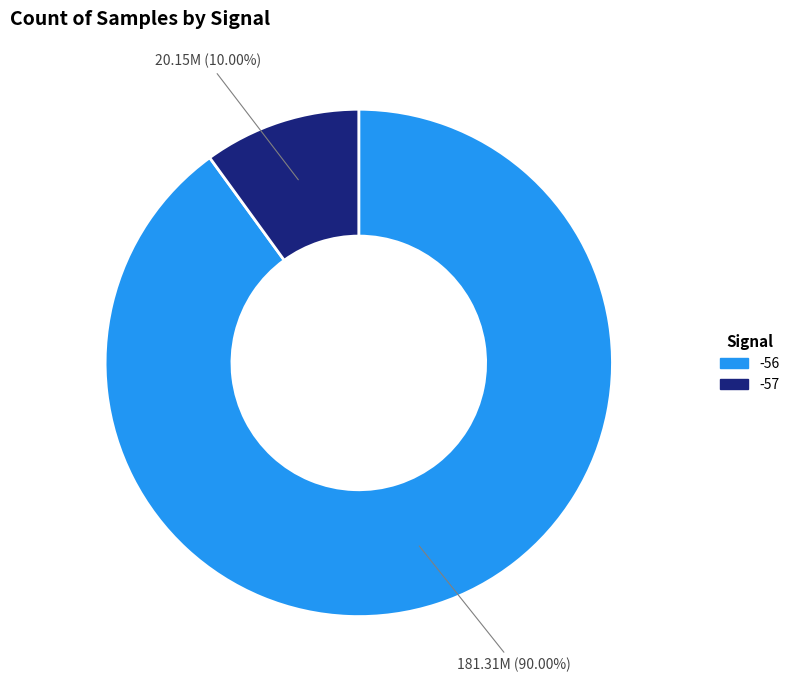

Is there any slice that represents more than half of the pie?

Yes